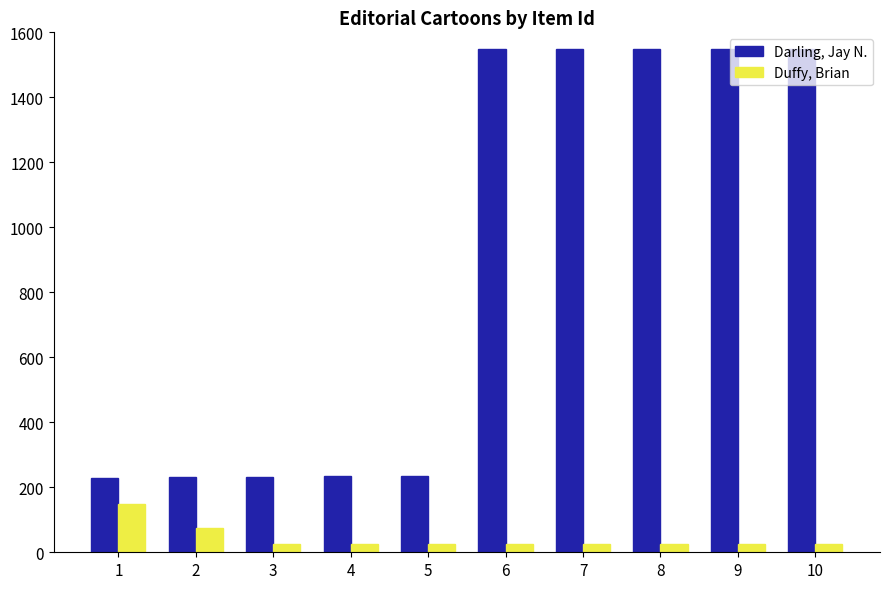

Which series has the largest total across all categories?

Darling, Jay N.